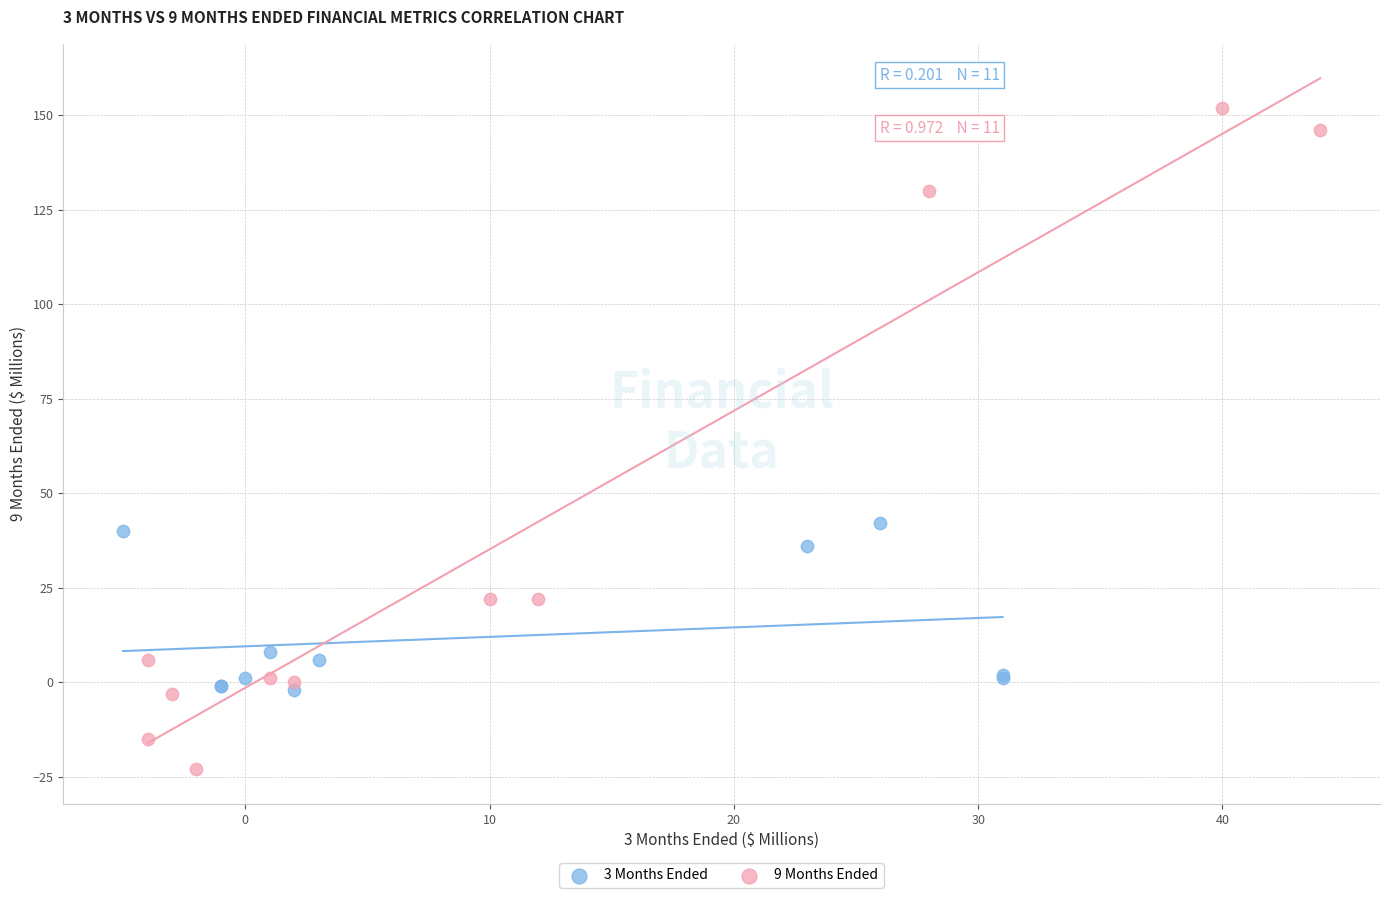

Which series has the largest Y range (max minus min)?

9 Months Ended